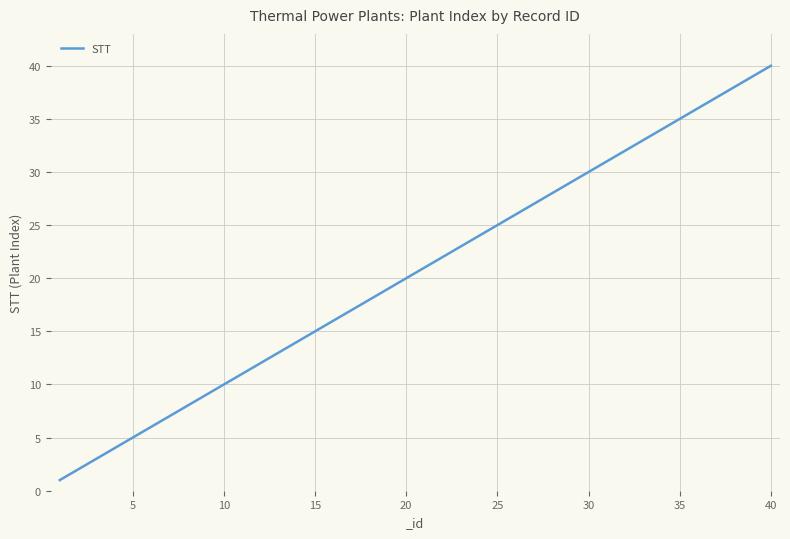

How many lines are shown in the chart?

1